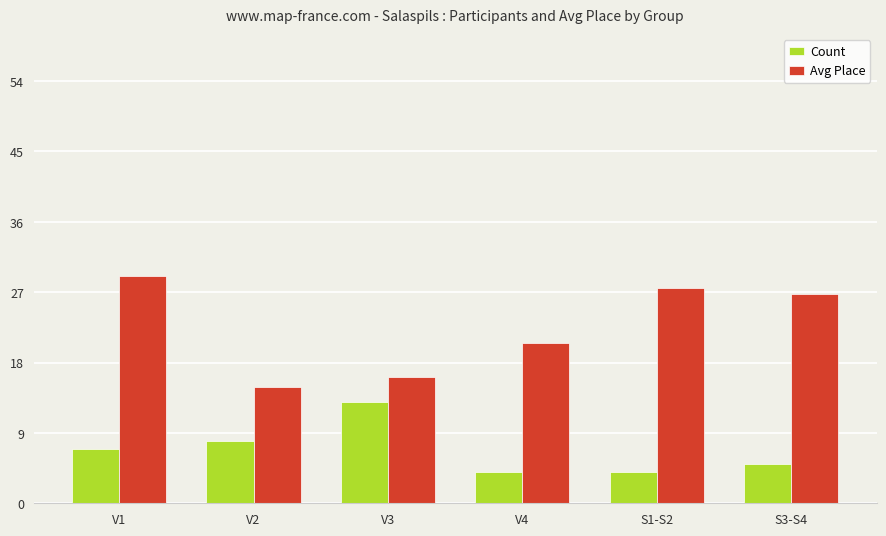

Reading left to right, list all the values displayed in this chart.

Count: V1=7.0	V2=8.0	V3=13.0	V4=4.0	S1-S2=4.0	S3-S4=5.0
Avg Place: V1=29.1	V2=14.9	V3=16.2	V4=20.5	S1-S2=27.5	S3-S4=26.8